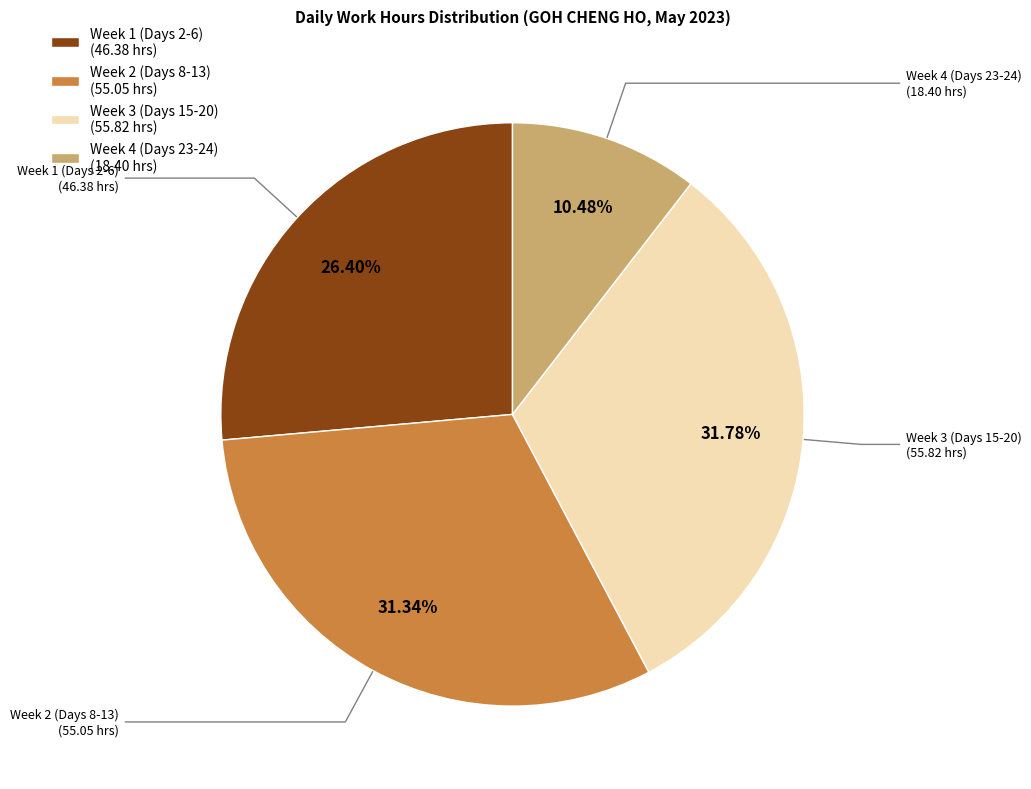

Approximately how many times larger is the value at Week 4 (Days 23-24) (18.40 hrs) compared to Week 2 (Days 8-13) (55.05 hrs)?

0.3